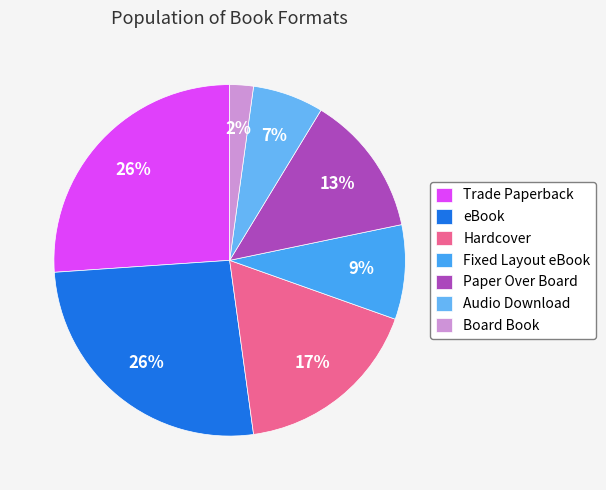

To the nearest percent, what is the combined percentage of eBook and Audio Download?

33%